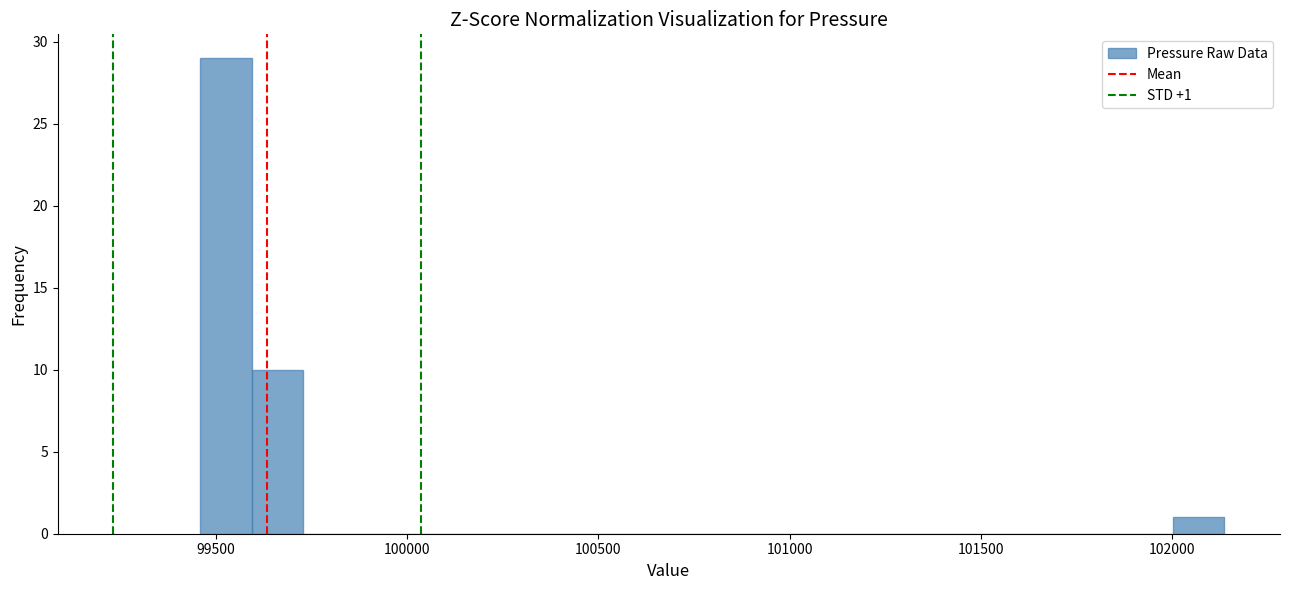

Read against the x-axis, roughly where is the centre of the tallest bar?

99550